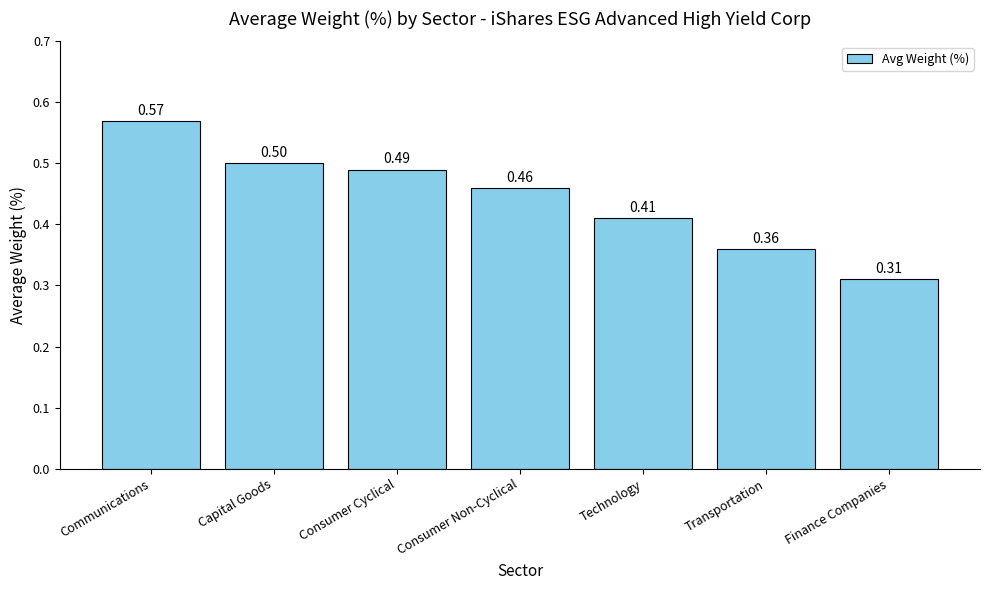

Rank the categories by value from lowest to highest.

Finance Companies, Transportation, Technology, Consumer Non-Cyclical, Consumer Cyclical, Capital Goods, Communications